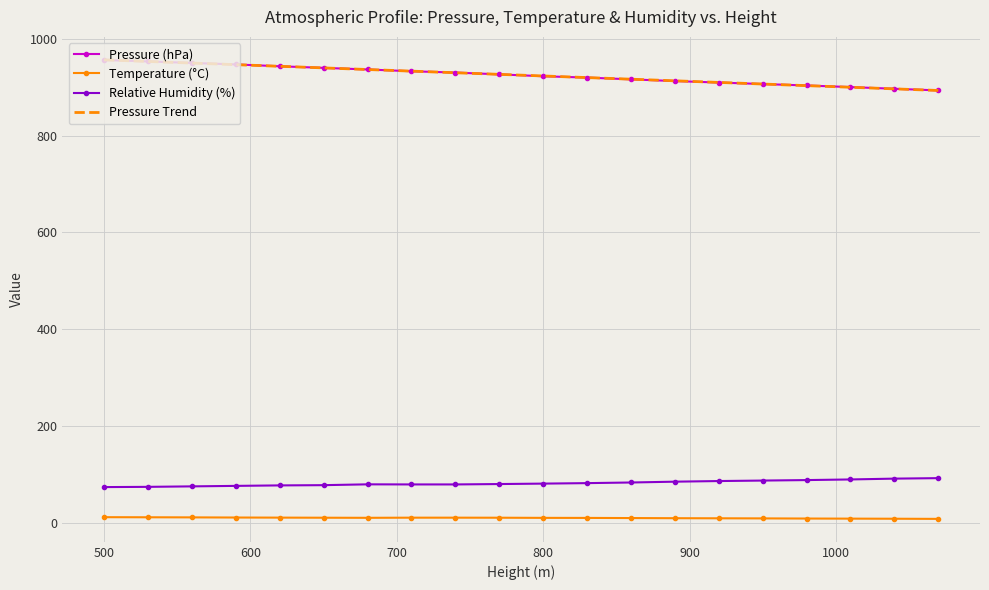

What is the highest value of the Pressure (hPa) series?

956.3